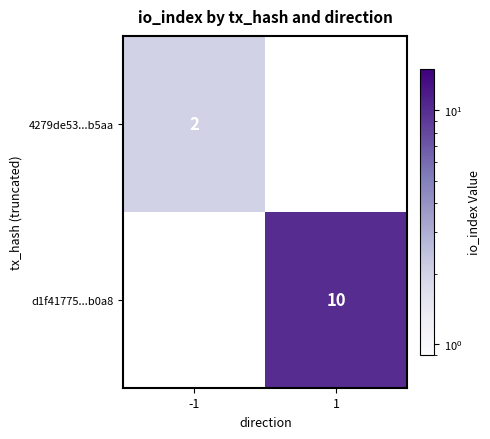

The 4279de53...b5aa series shows 2 at -1. True or false?

True